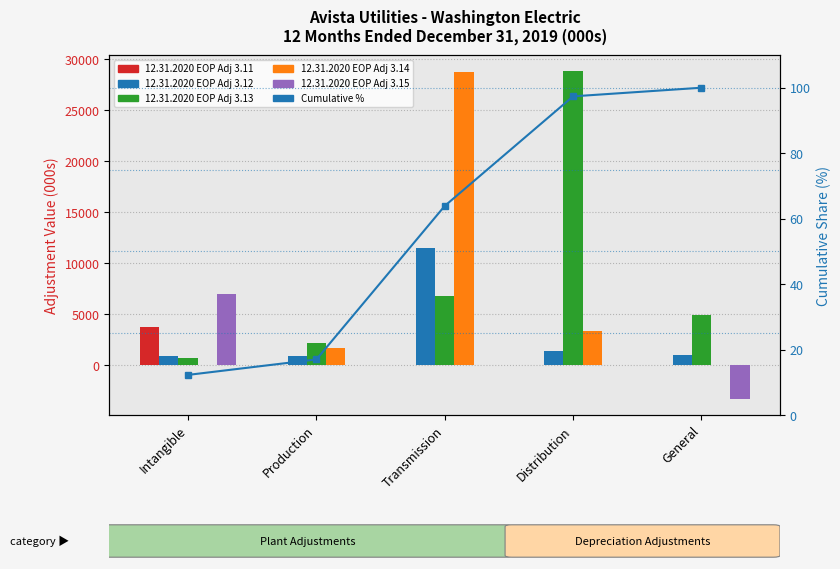

What is the label of the 4th bar from the left?

Distribution